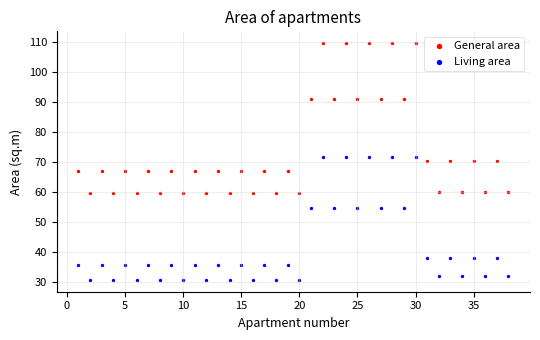

Across all data points, what is the range of Y values (max minus min)?

79.0